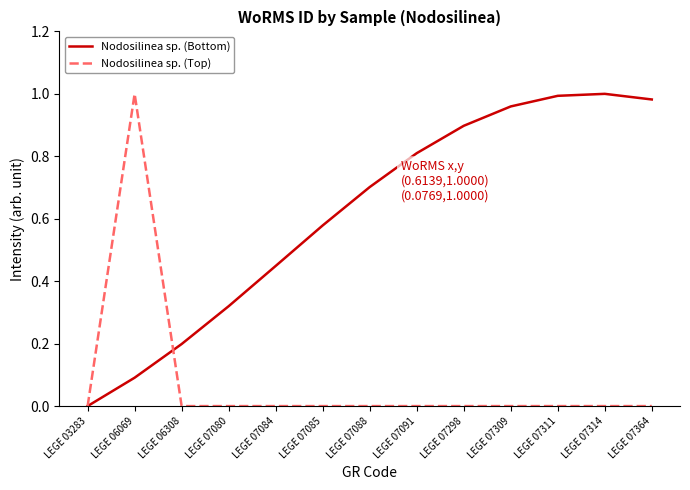

Which series has the largest total across all categories?

Nodosilinea sp. (Bottom)